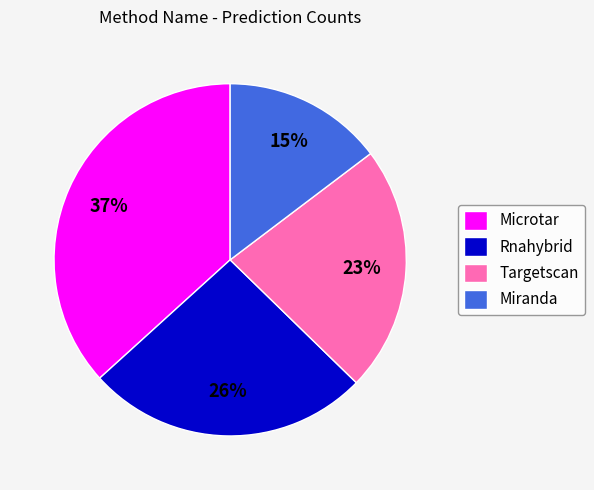

Is the sum of Targetscan and Miranda greater than half?

No